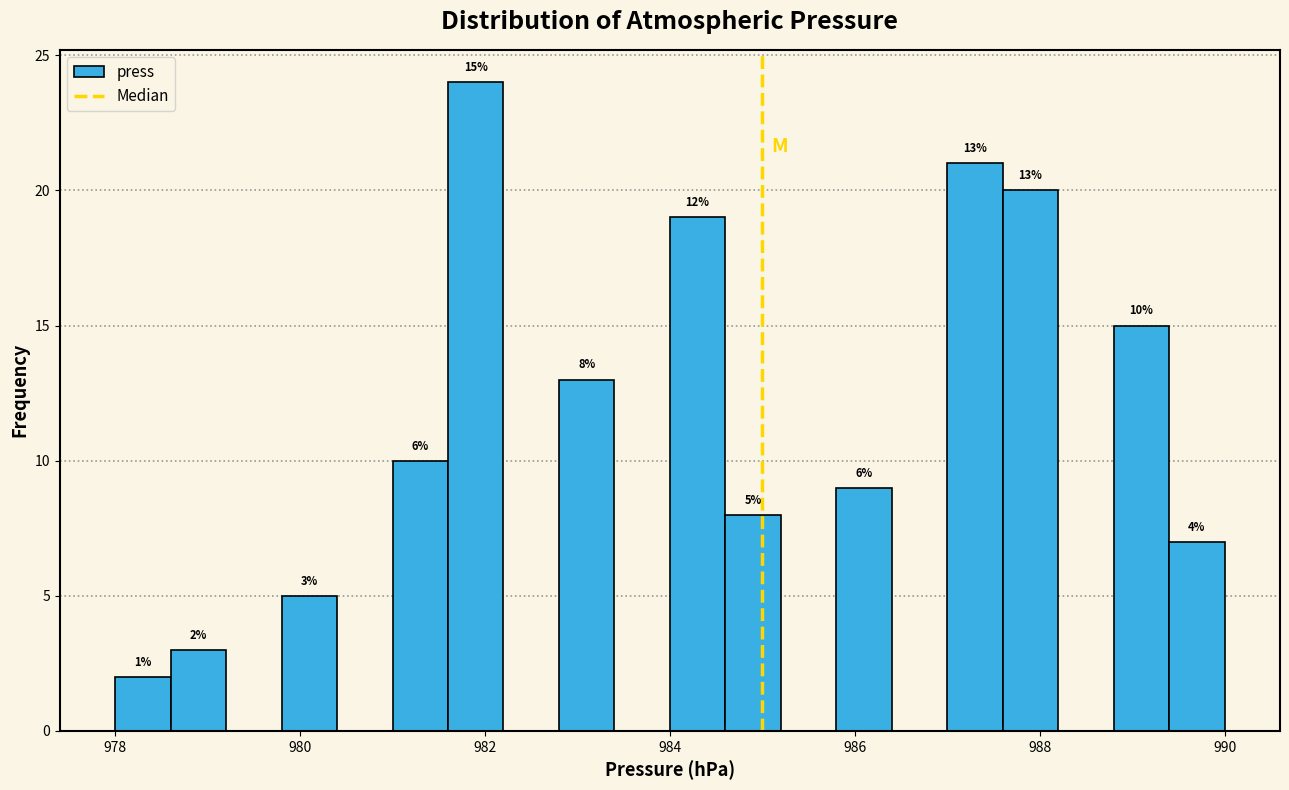

Read against the x-axis, roughly where is the centre of the tallest bar?

982.0